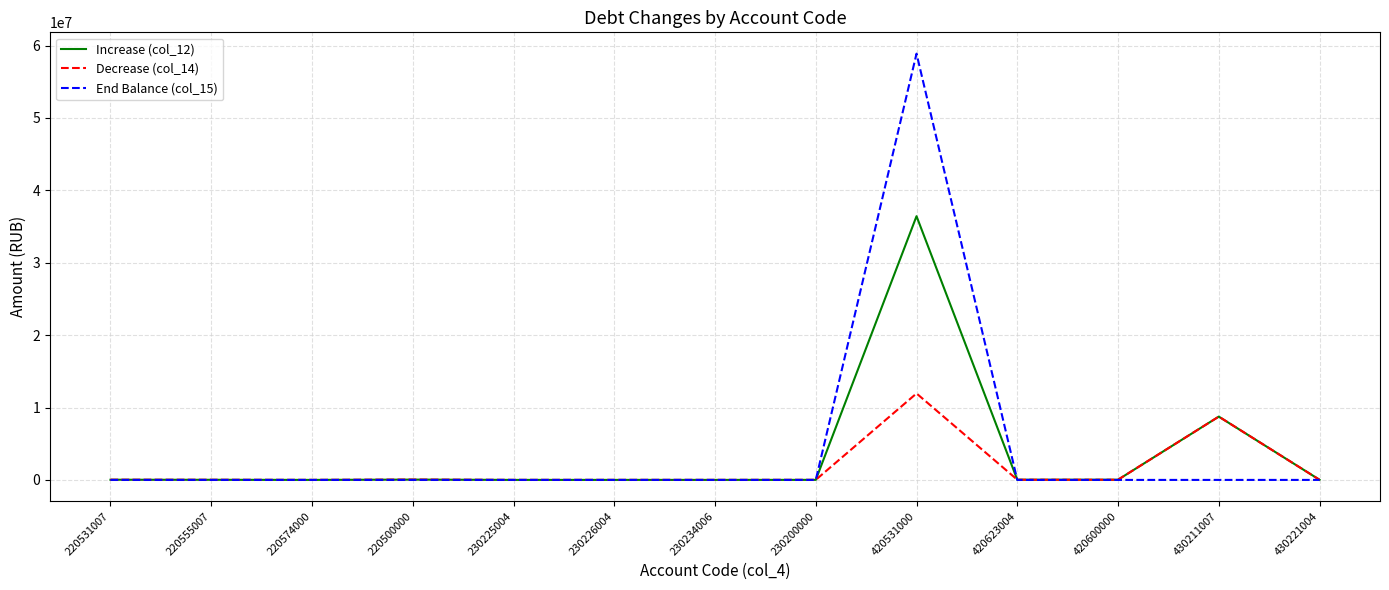

Which category has the highest value across all series?

420531000